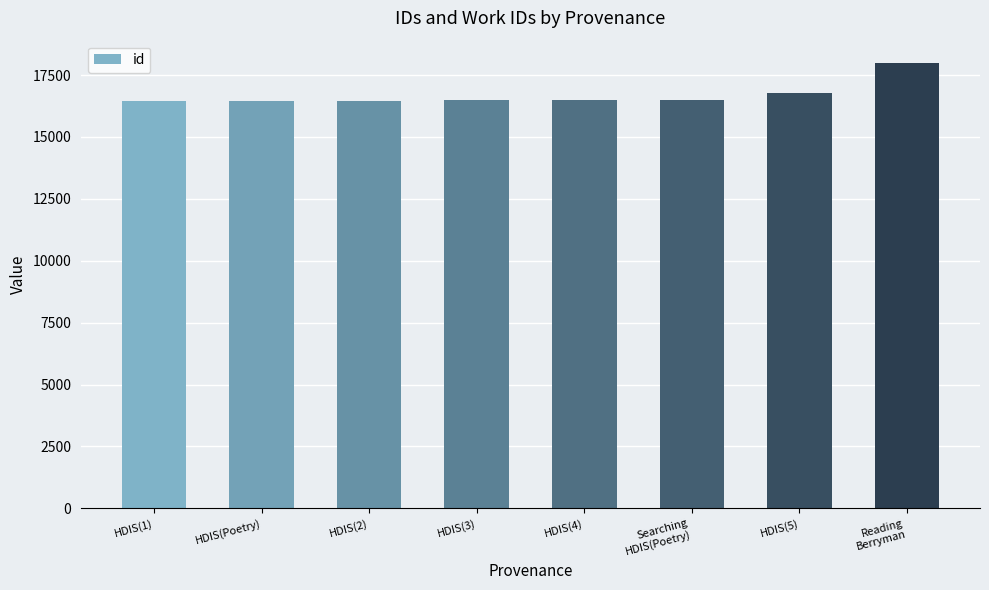

At which category does the chart reach its peak across all series?

Reading
Berryman